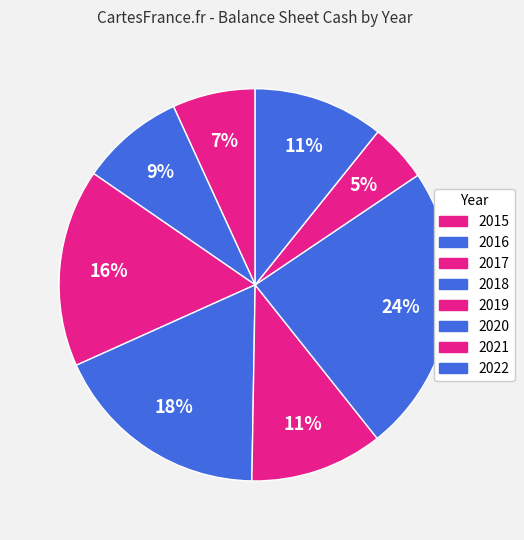

What percentage do 2020 and 2016 together represent?

32.3%